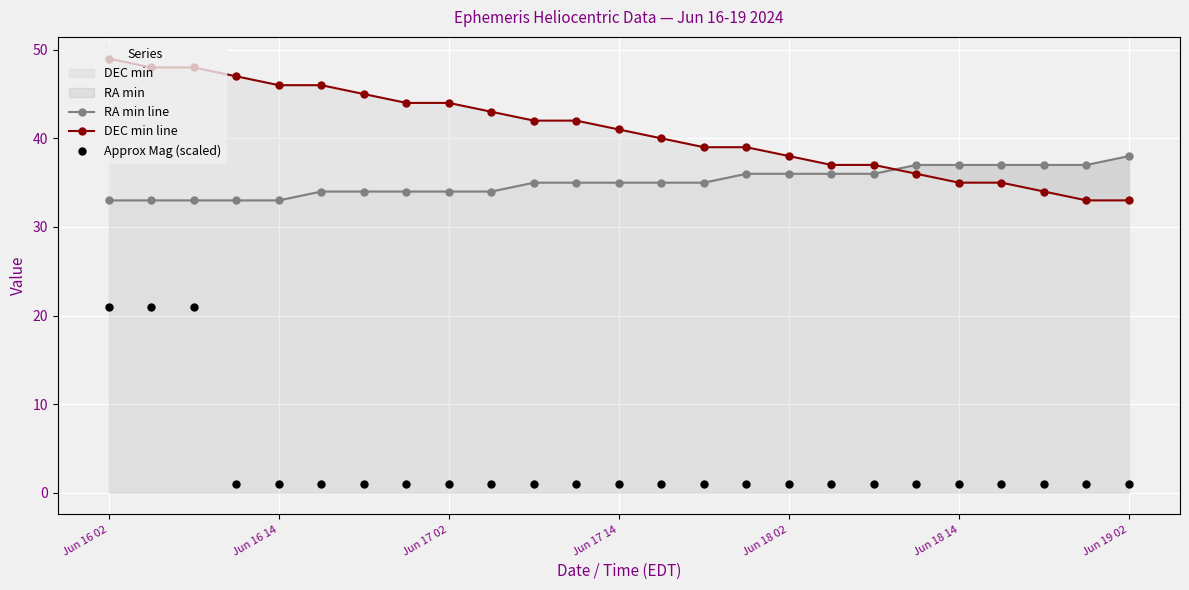

At which category is the sum across all series the highest?

Jun 16 02